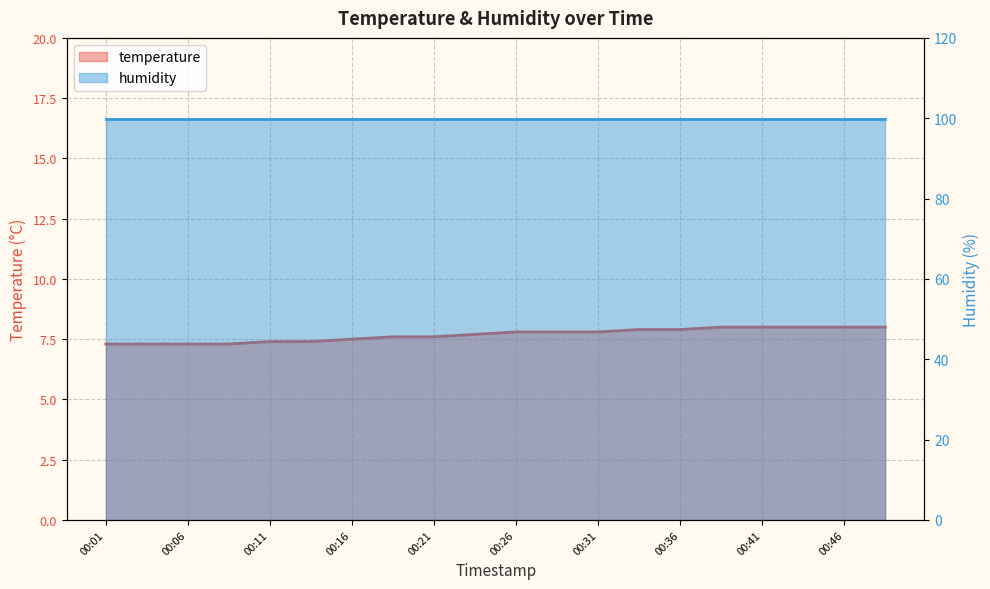

True or false: temperature_line has more than 0 interior local peaks.

False